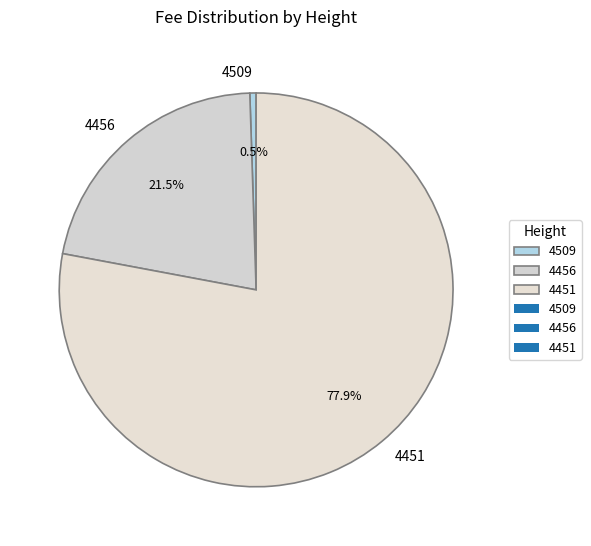

What percentage is the 4451 slice, to the nearest percent?

78%